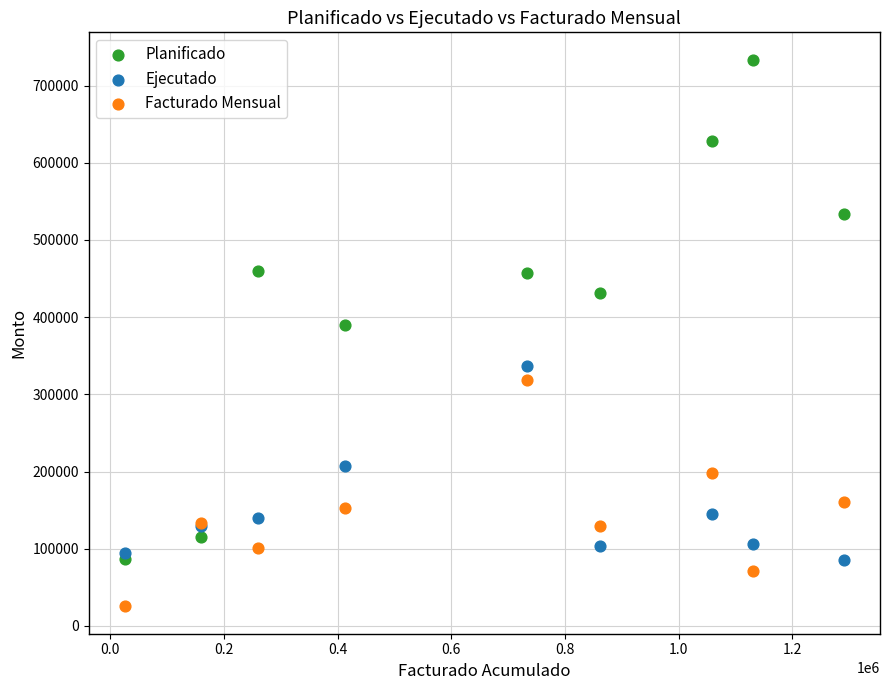

In the Facturado Mensual series, what Y value is closest to 172054?

160743.6